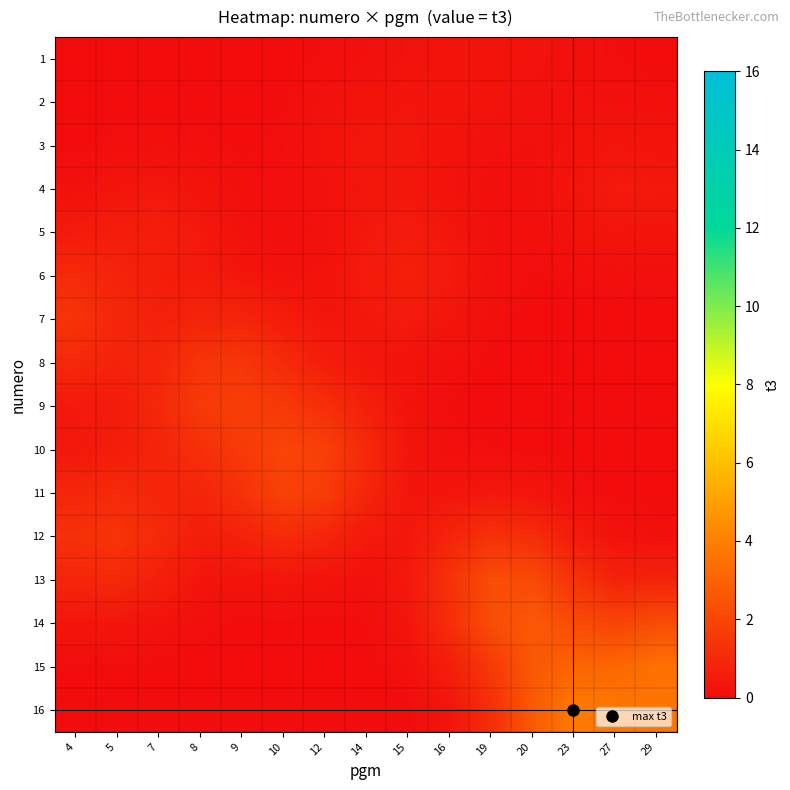

At how many categories does at least one series exceed 1?

14